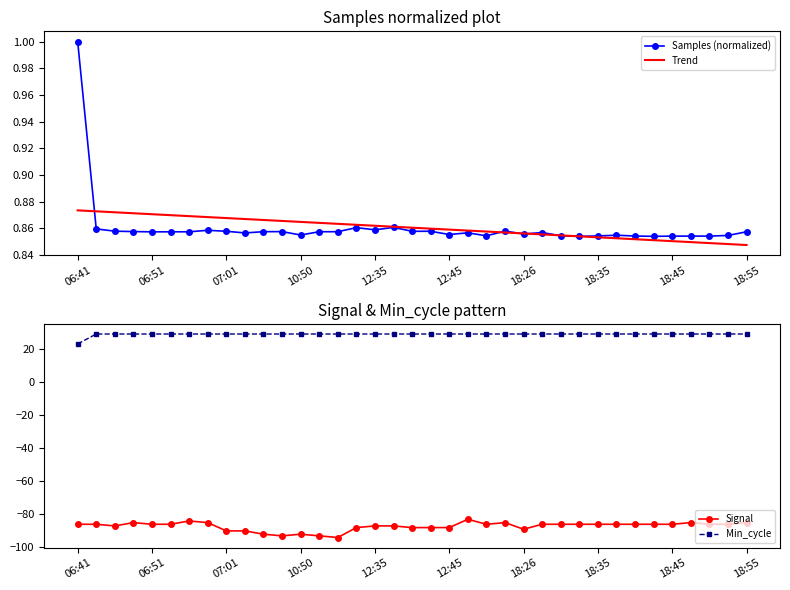

Which series has the widest spread of values?

Signal